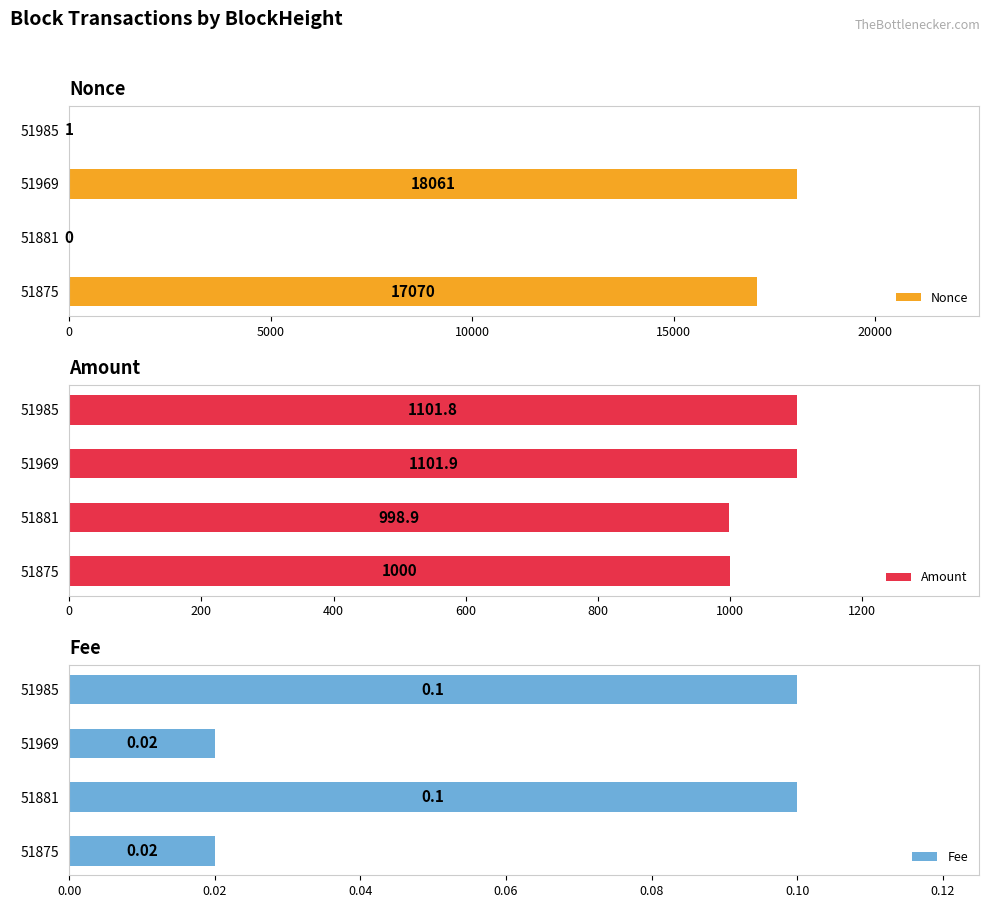

What is the sum of all Amount values?

4202.6